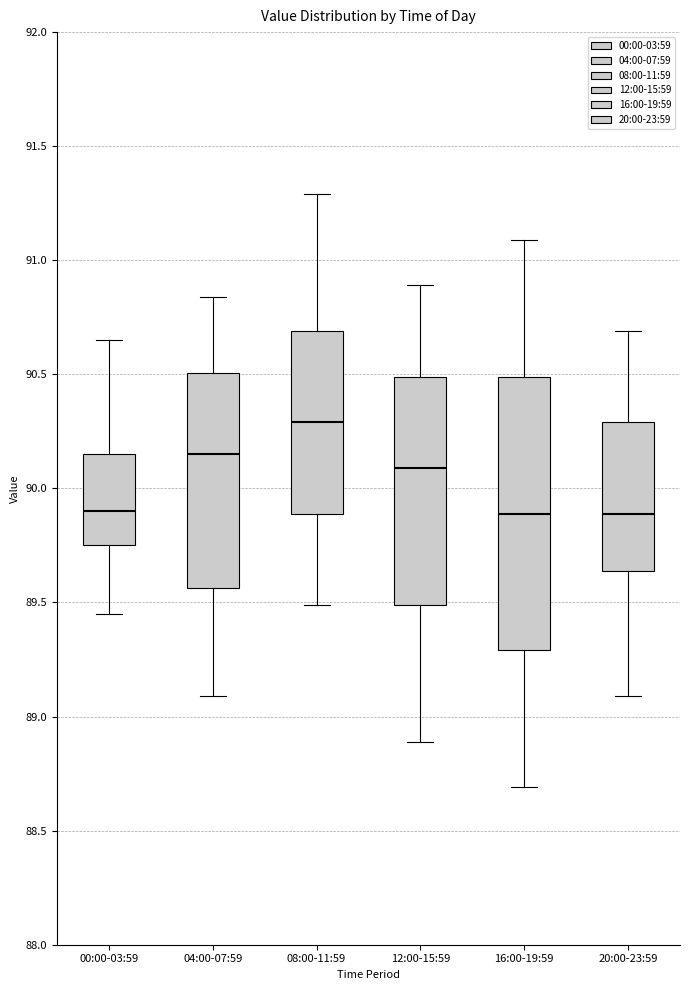

Which box has the highest median line?

08:00-11:59